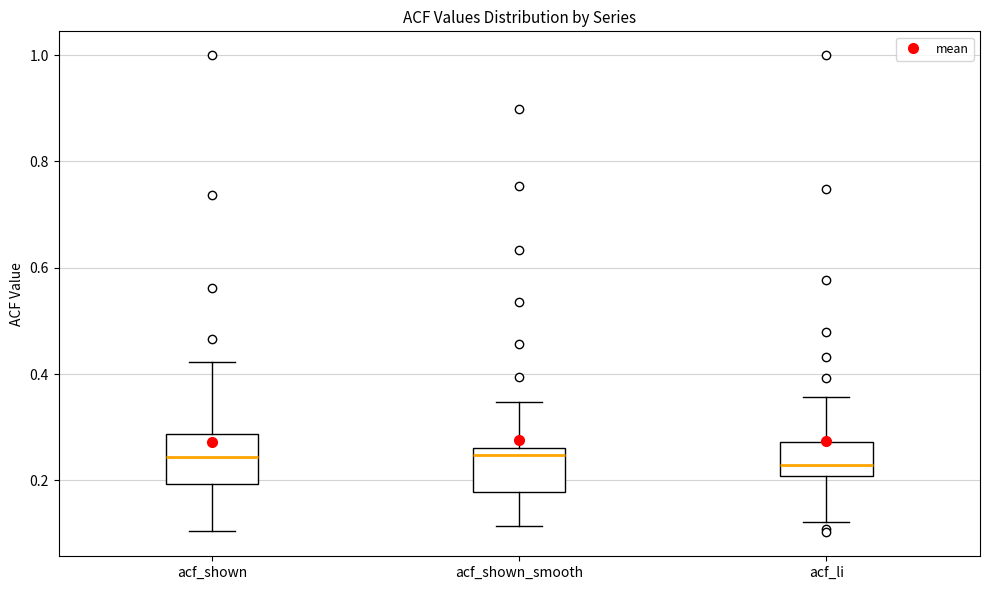

Where is the upper edge of the box for acf_li on the y-axis? The values are not printed on the chart, so give them approximately, as read against the axis.

0.28